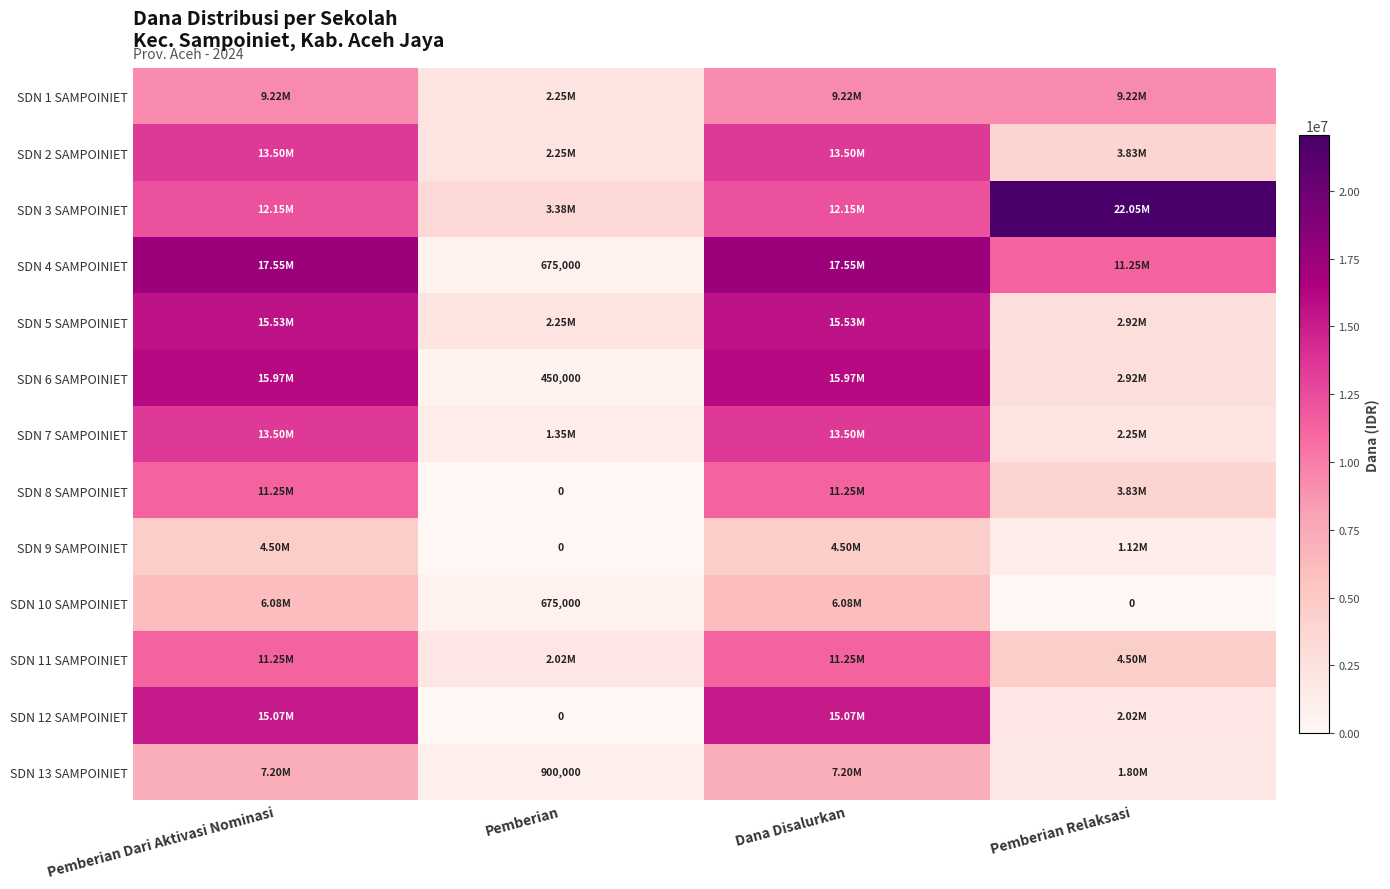

Rank the categories by SDN 11 SAMPOINIET value from lowest to highest.

Pemberian, Pemberian Relaksasi, Pemberian Dari Aktivasi Nominasi, Dana Disalurkan